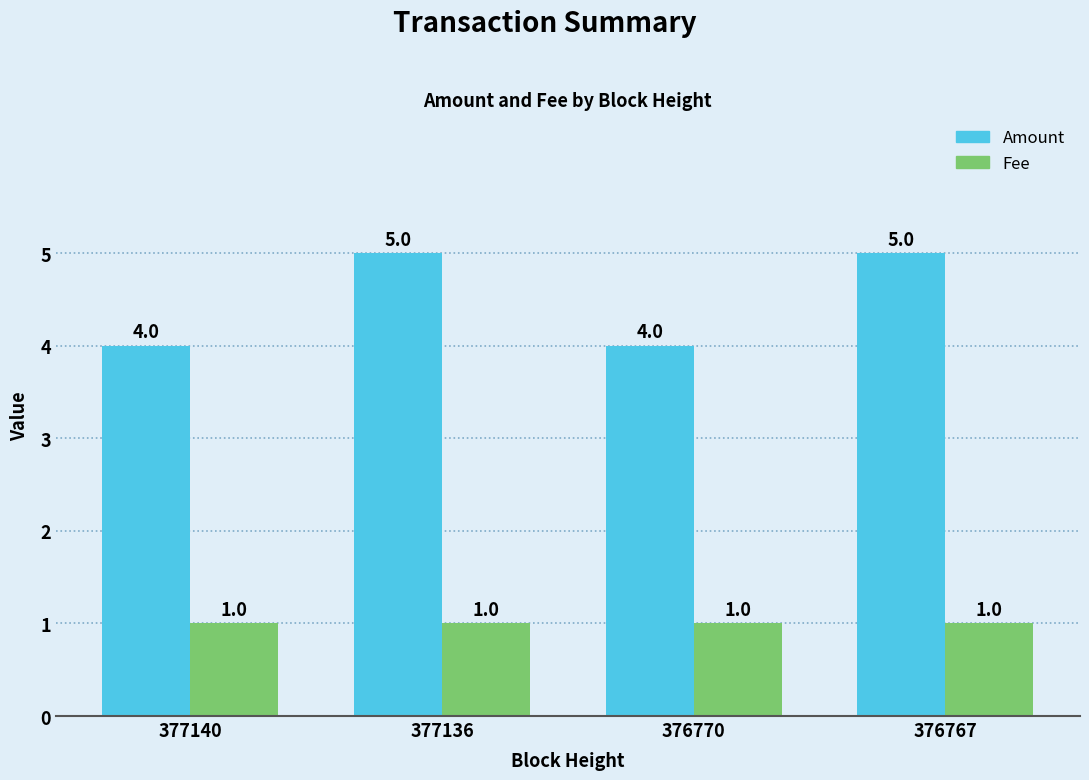

What is the maximum value for Fee?

1